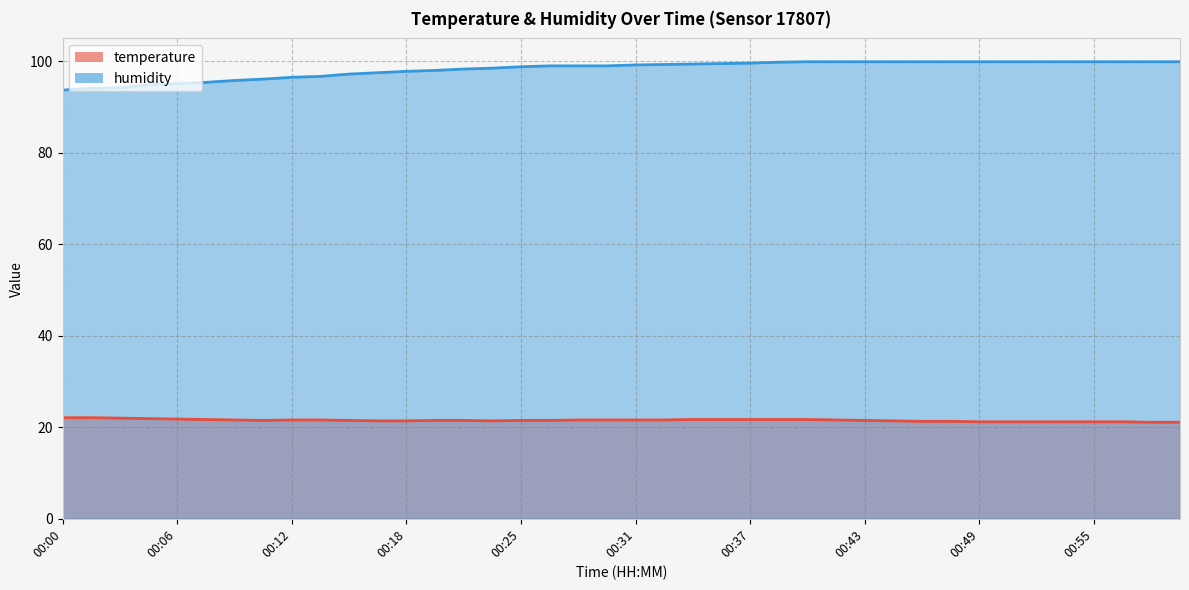

What is the label of the 18th point from the right?

00:34